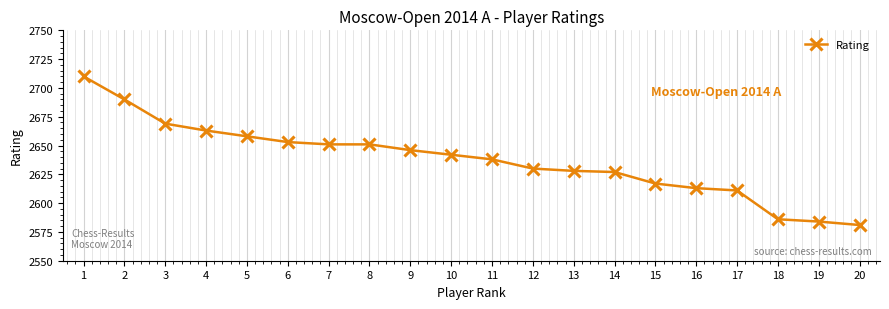

What is the ratio of the value at 18 to the value at 8?

1.0